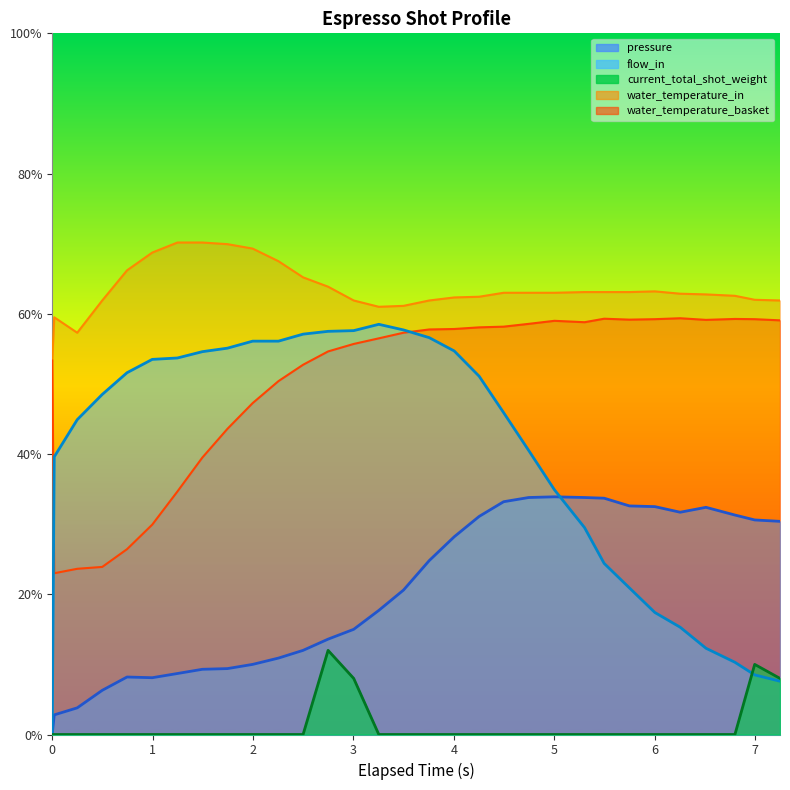

Where is the first local maximum for water_temperature_basket?

5.001